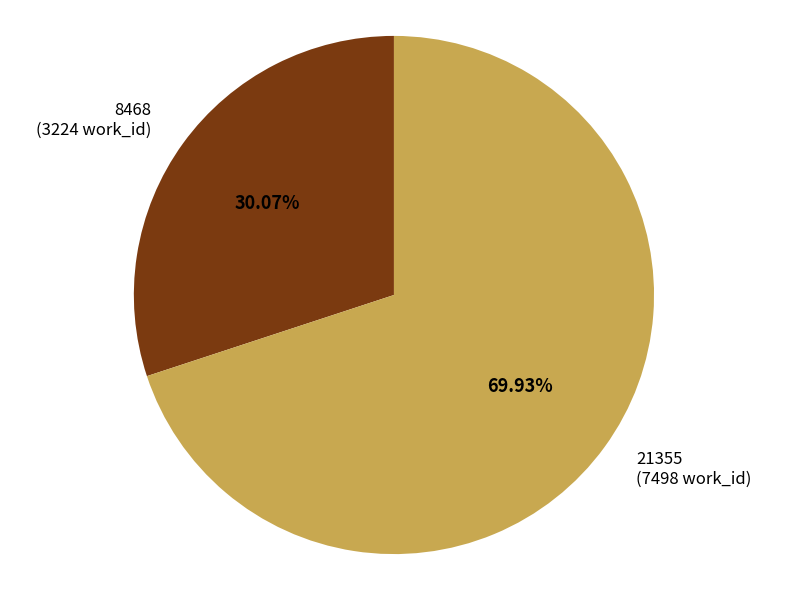

How many segments does this pie chart have?

2